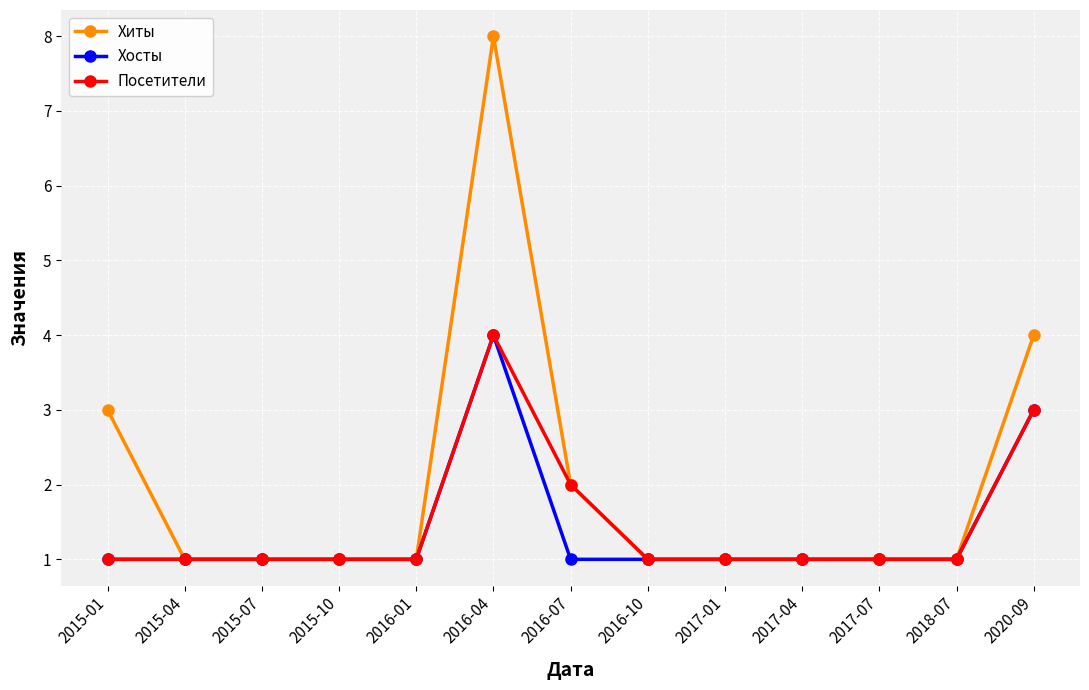

What is the difference between the second highest and minimum values in the Хосты series?

2